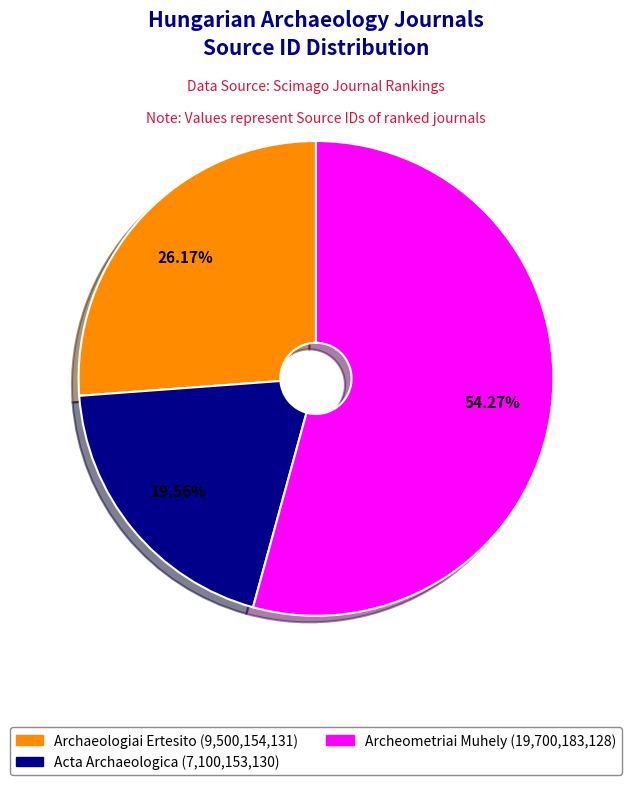

Does any single category account for the majority?

Yes